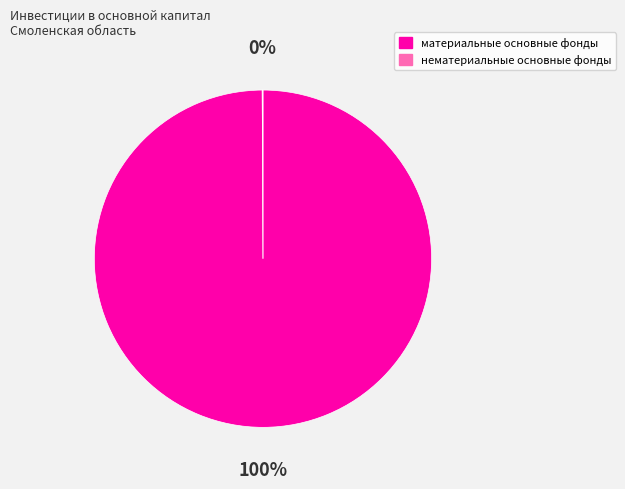

Does any single category account for the majority?

Yes